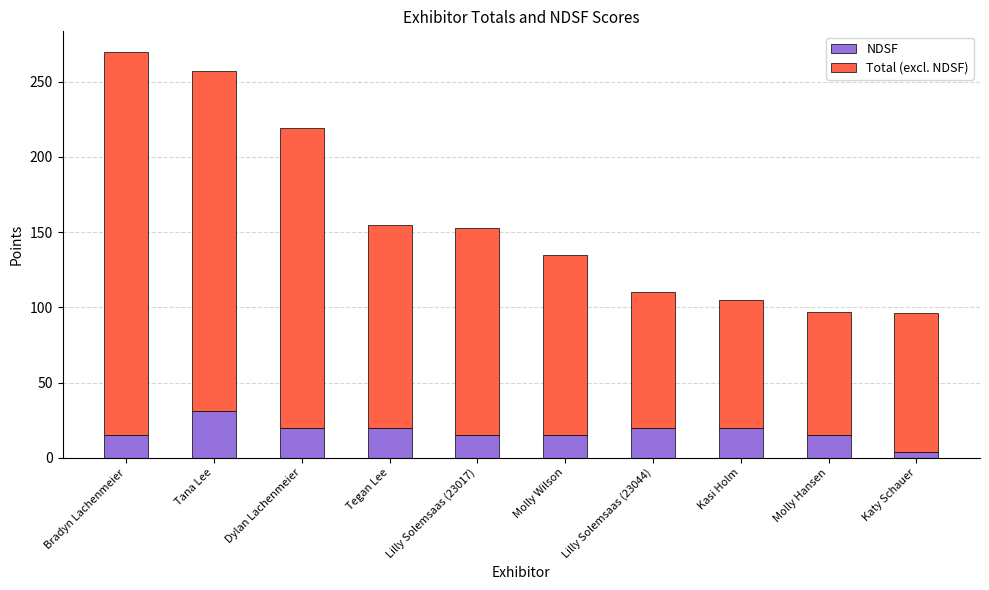

Reading left to right, what are the values for NDSF?

15	31	20	20	15	15	20	20	15	4